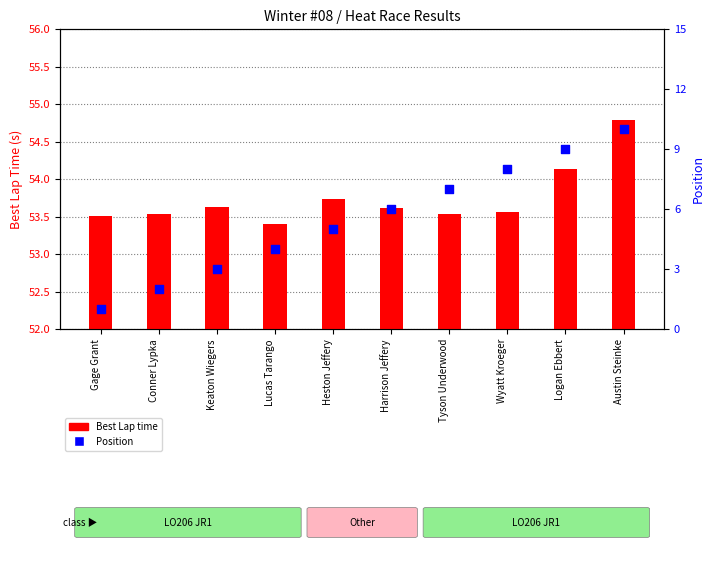

Which series has the widest spread of Y values?

Position